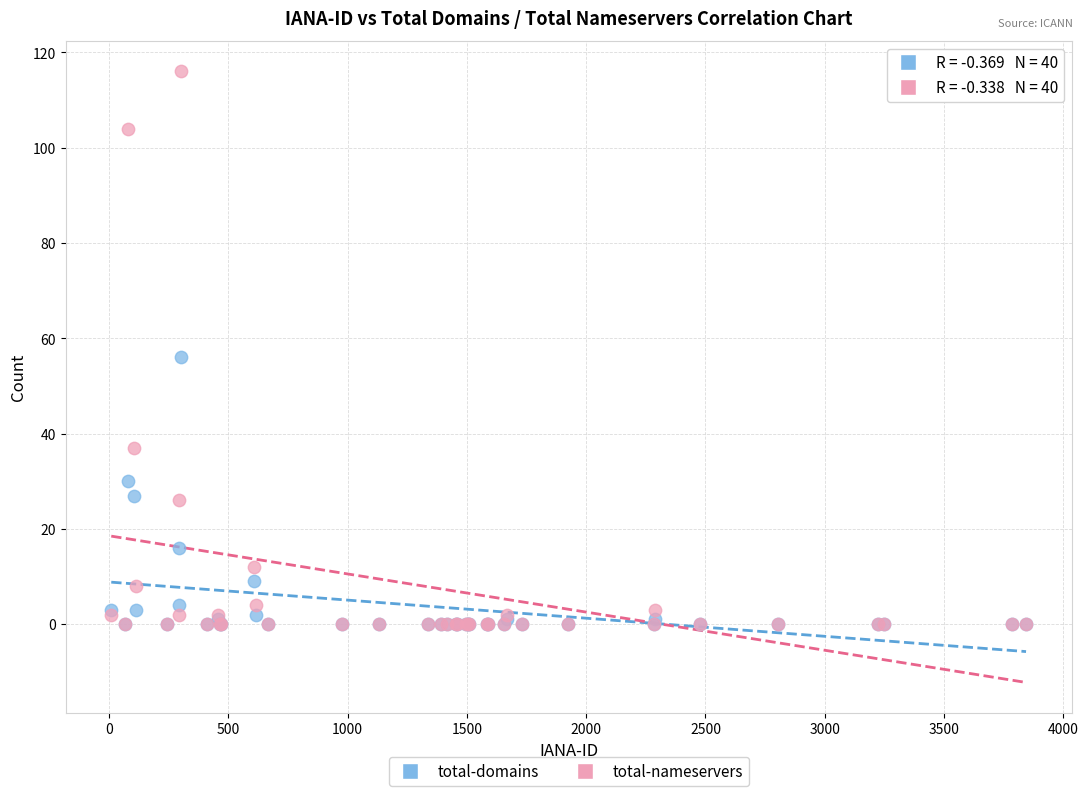

Which series reaches the maximum Y coordinate?

total-nameservers